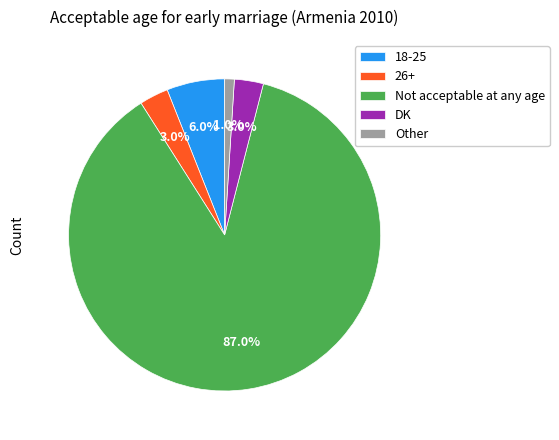

Is it true that 26+ is 9% of the pie?

False